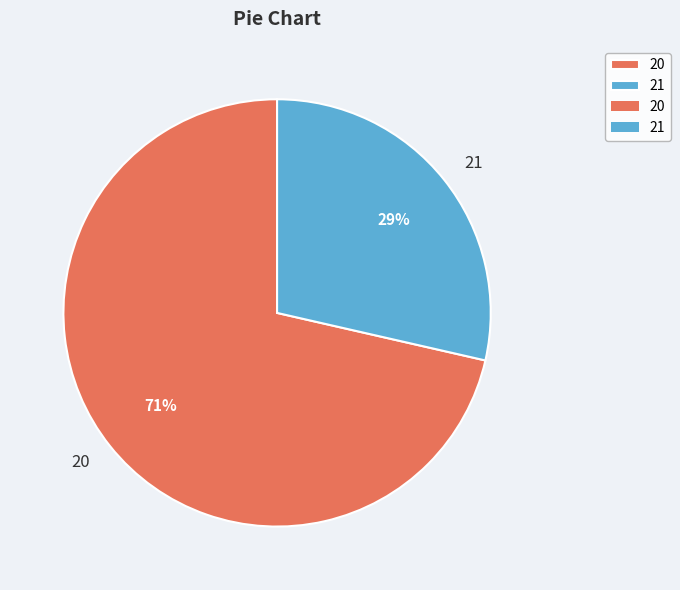

Combined, do 20 and 21 account for over 50%?

Yes